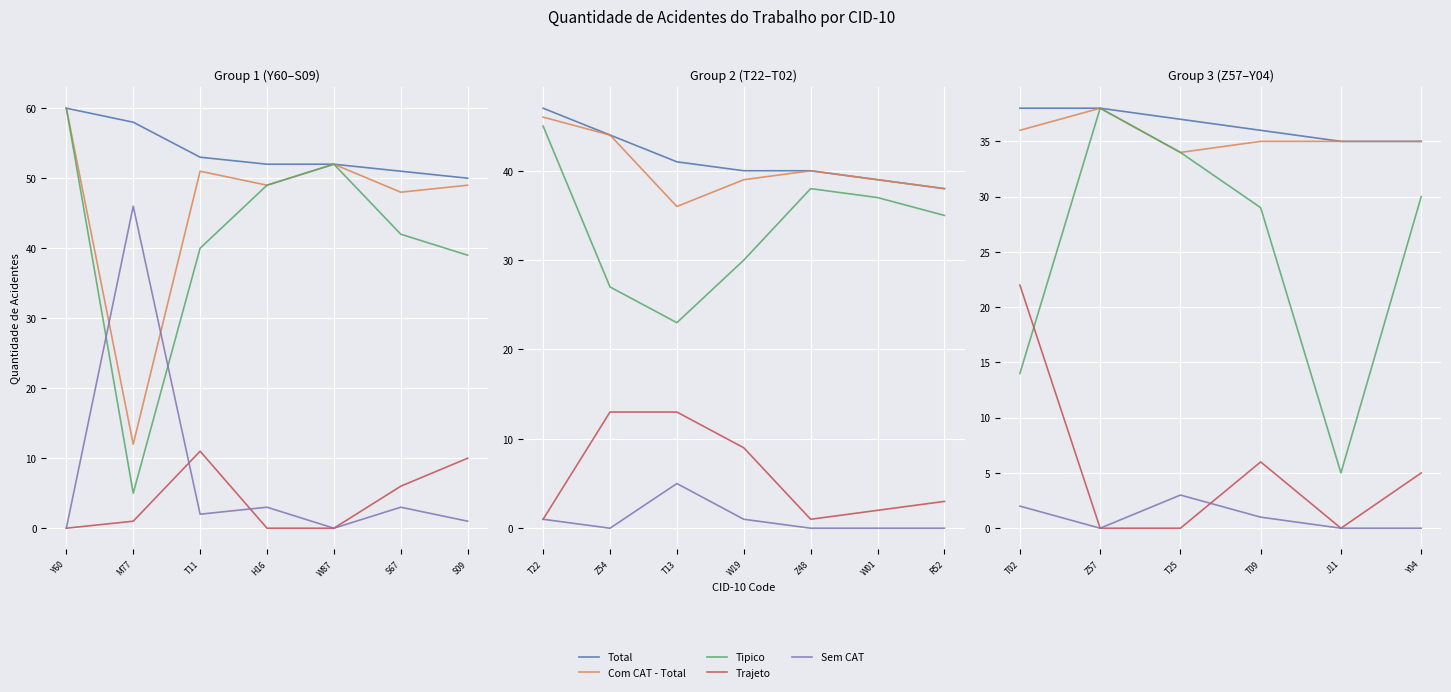

At Y04, list the series in order from largest to smallest.

Total, Com CAT - Total, Tipico, Trajeto, Sem CAT